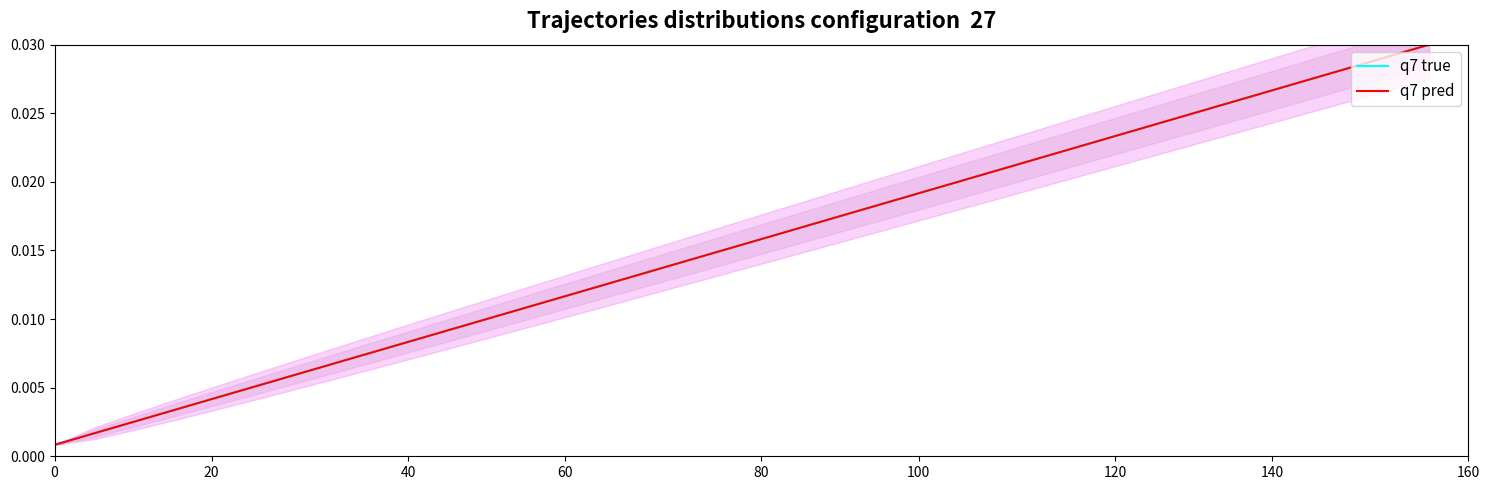

Reading right to left, list all the values displayed in this chart.

q7 true: 0.0	0.0	0.0	0.0	0.0	0.0	0.0	0.0	0.0	0.0	0.0	0.0	0.0	0.0	0.0	0.0	0.0	0.0	0.0	0.0	0.0	0.0	0.0	0.0	0.0	0.0	0.0	0.0	0.0	0.0	0.0	0.0	0.0	0.0	0.0	0.0
q7 pred: 0.0	0.0	0.0	0.0	0.0	0.0	0.0	0.0	0.0	0.0	0.0	0.0	0.0	0.0	0.0	0.0	0.0	0.0	0.0	0.0	0.0	0.0	0.0	0.0	0.0	0.0	0.0	0.0	0.0	0.0	0.0	0.0	0.0	0.0	0.0	0.0